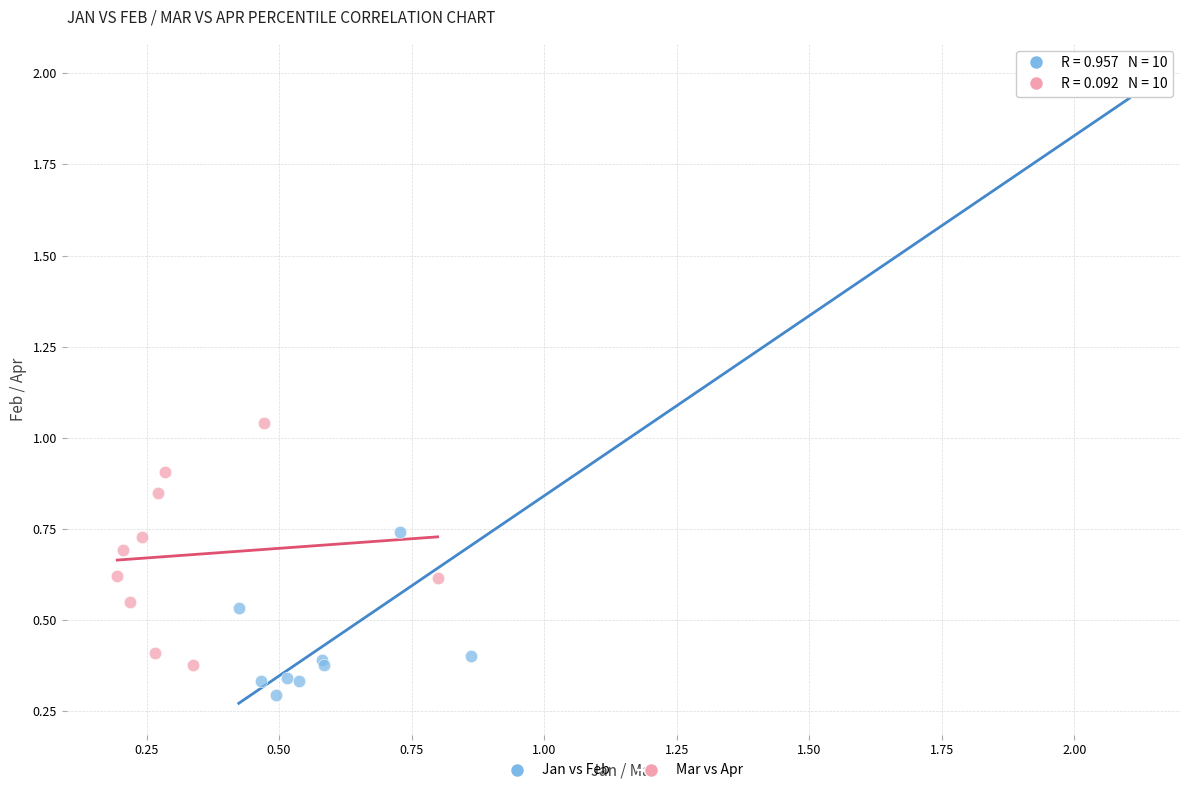

What are all the series names shown in the legend?

Jan vs Feb, Mar vs Apr